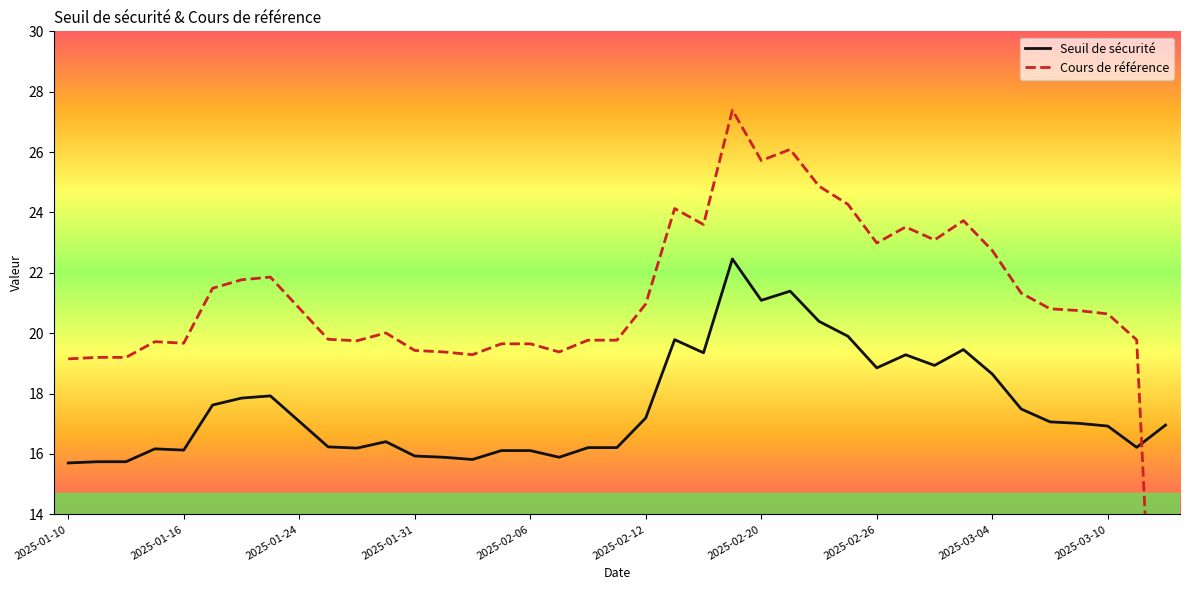

At how many categories does at least one series exceed 2?

39